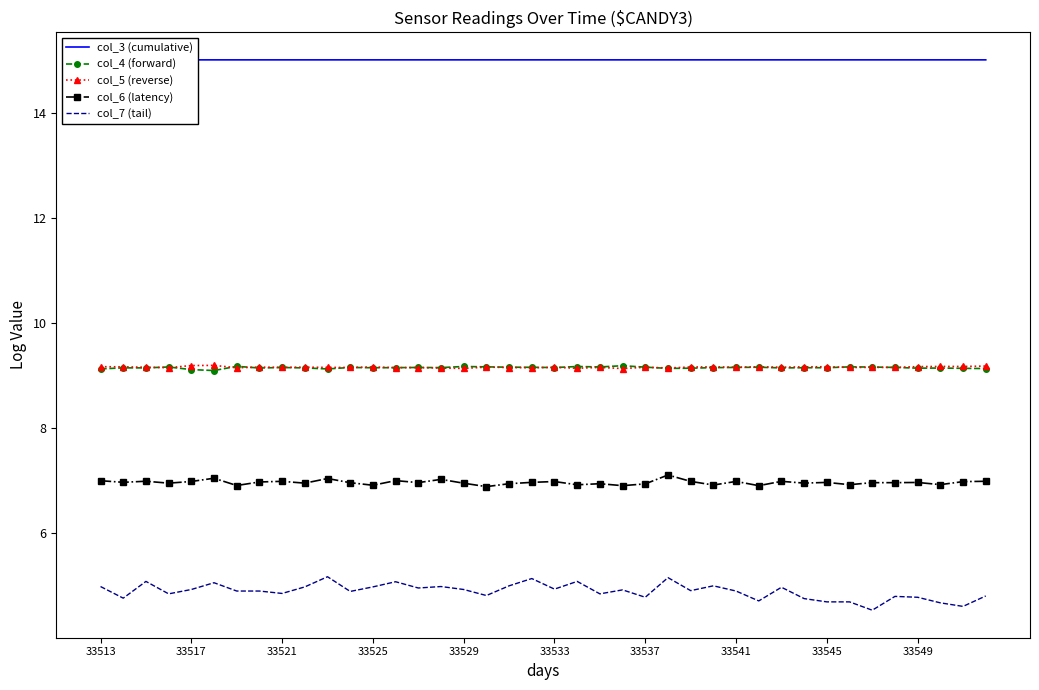

The value of col_6 (latency) at 33549 is 7.0. True or false?

True